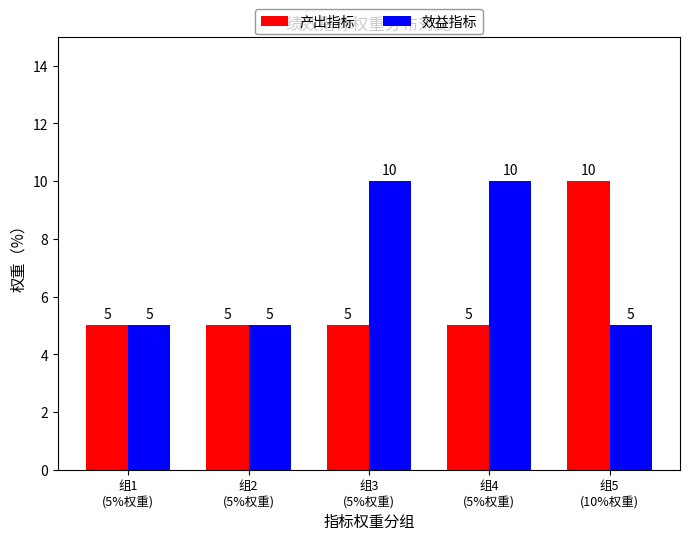

How many 效益指标 values are between 5 and 10?

5